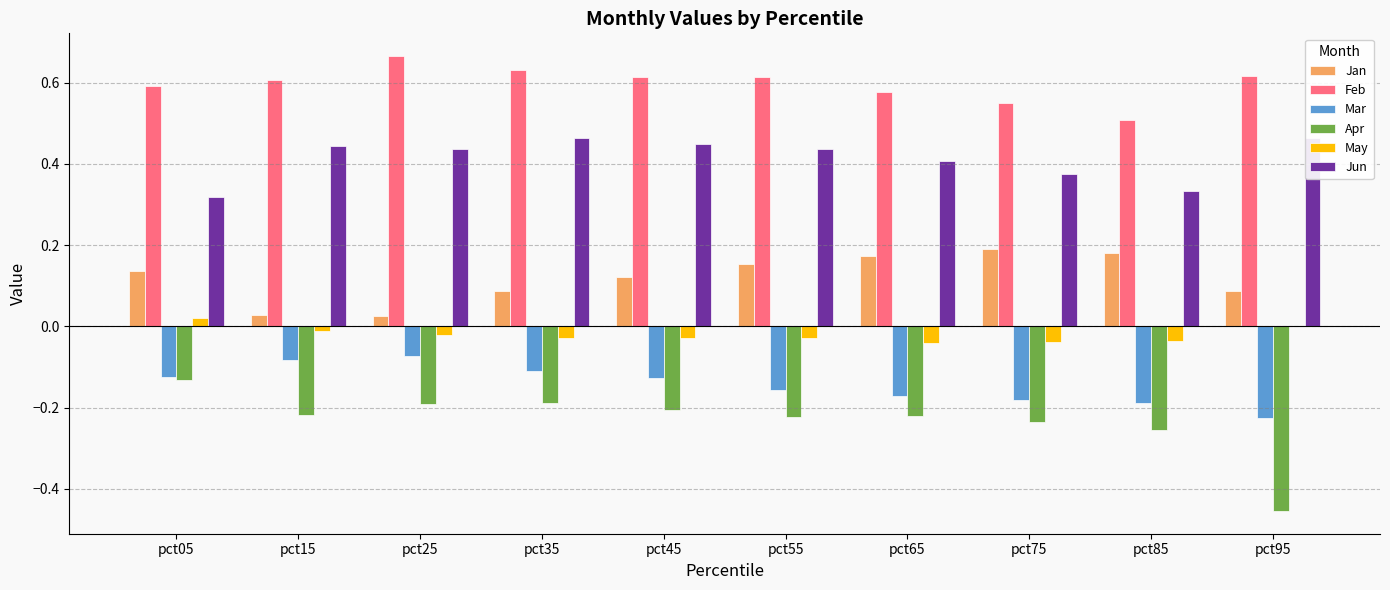

The value of Apr at pct75 is -0.2. True or false?

True